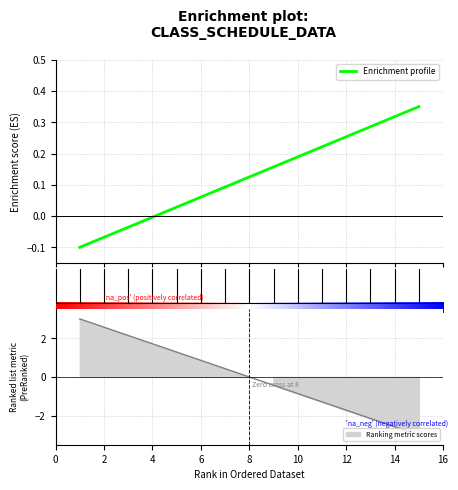

Count the number of categories in the chart.

15